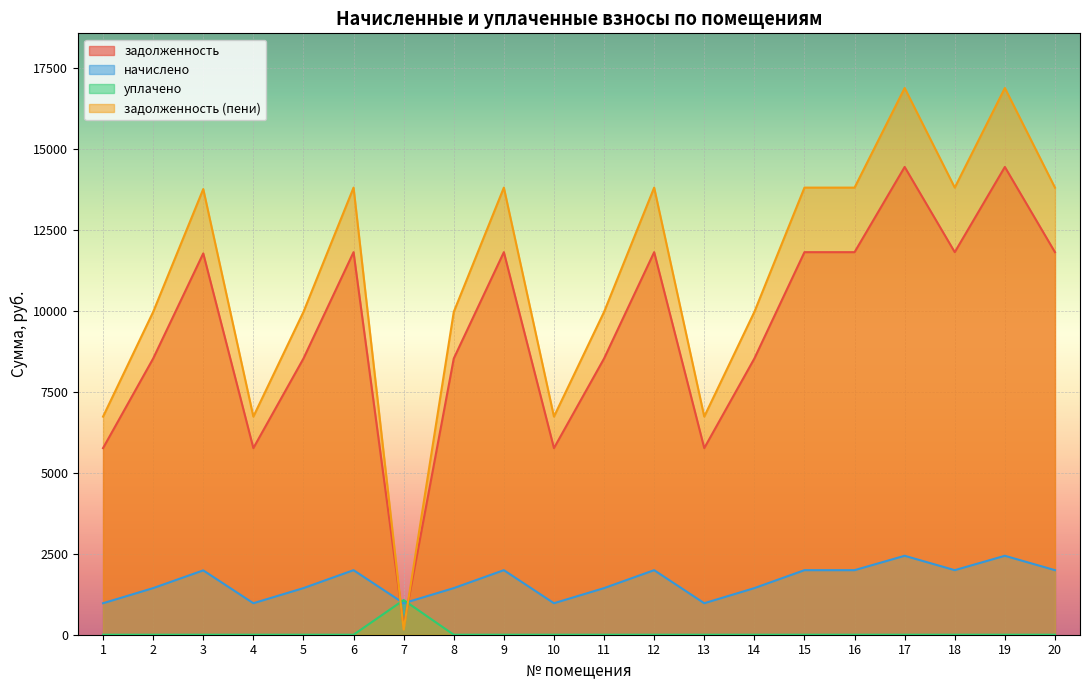

Reading left to right, list all the values displayed in this chart.

задолженность: 1=5760.0	2=8524.8	3=11769.6	4=5760.0	5=8524.8	6=11808.0	7=260.0	8=8524.8	9=11808.0	10=5760.0	11=8524.8	12=11808.0	13=5760.0	14=8524.8	15=11808.0	16=11808.0	17=14438.4	18=11808.0	19=14438.4	20=11808.0
начислено: 1=972.0	2=1438.6	3=1986.1	4=972.0	5=1438.6	6=1992.6	7=972.0	8=1438.6	9=1992.6	10=972.0	11=1438.6	12=1992.6	13=972.0	14=1438.6	15=1992.6	16=1992.6	17=2436.5	18=1992.6	19=2436.5	20=1992.6
уплачено: 1=0.0	2=0.0	3=0.0	4=0.0	5=0.0	6=0.0	7=1070.0	8=0.0	9=0.0	10=0.0	11=0.0	12=0.0	13=0.0	14=0.0	15=0.0	16=0.0	17=0.0	18=0.0	19=0.0	20=0.0
задолженность (пени): 1=6732.0	2=9963.4	3=13755.7	4=6732.0	5=9963.4	6=13800.6	7=162.0	8=9963.4	9=13800.6	10=6732.0	11=9963.4	12=13800.6	13=6732.0	14=9963.4	15=13800.6	16=13800.6	17=16874.9	18=13800.6	19=16874.9	20=13800.6